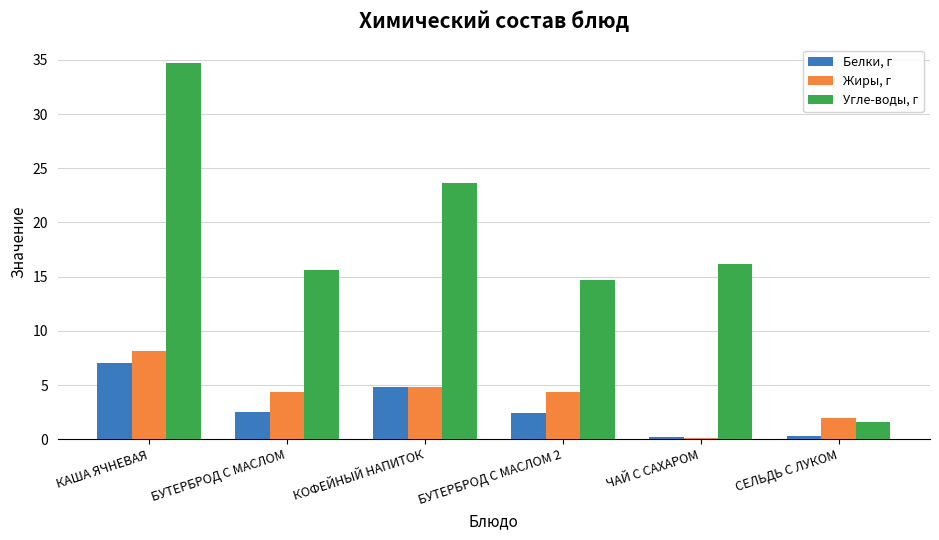

At which category does the chart reach its peak across all series?

КАША ЯЧНЕВАЯ